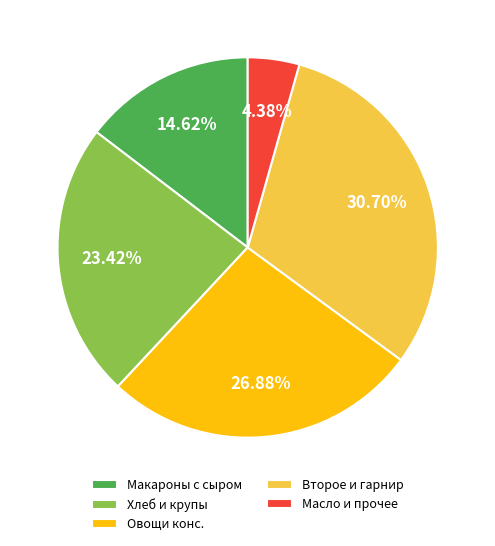

Which slice is the smallest?

Масло и прочее